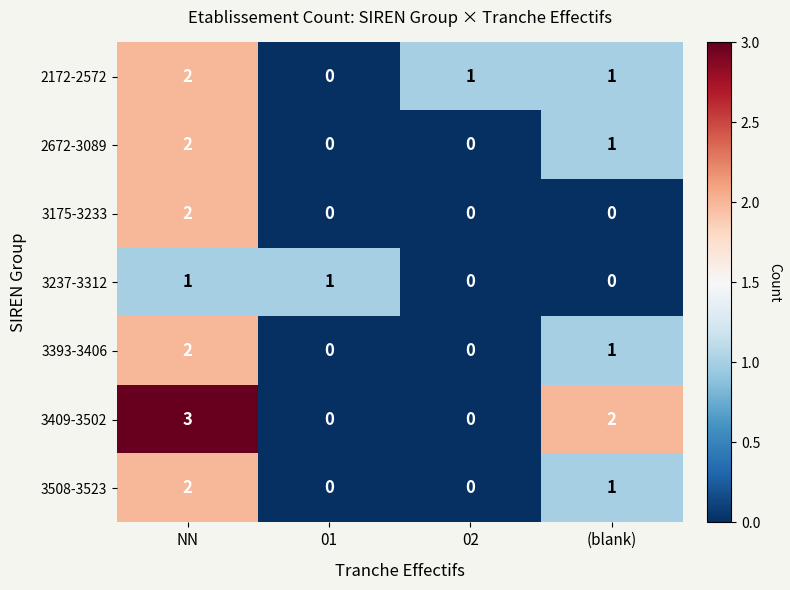

Is it true that 3508-3523 equals 1 at 01?

False